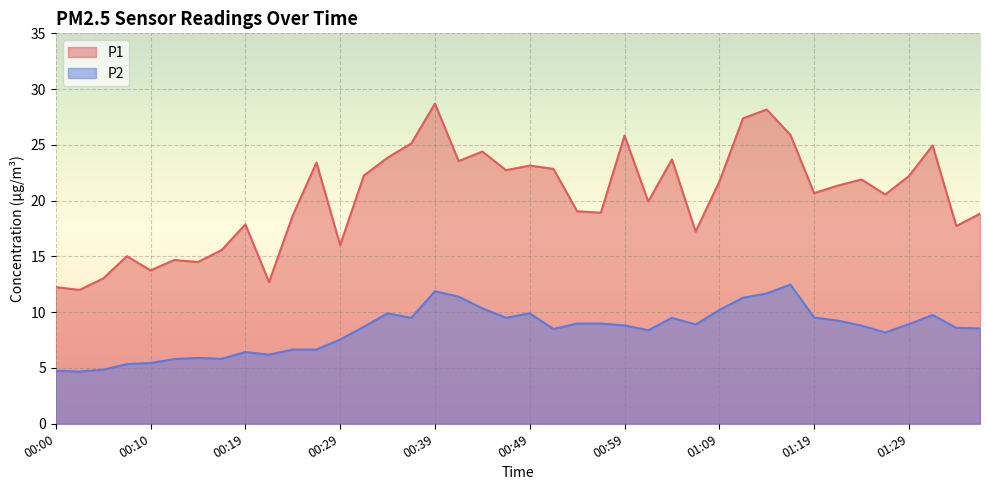

What is the difference between the maximum and second lowest values in the P2 series?

7.7